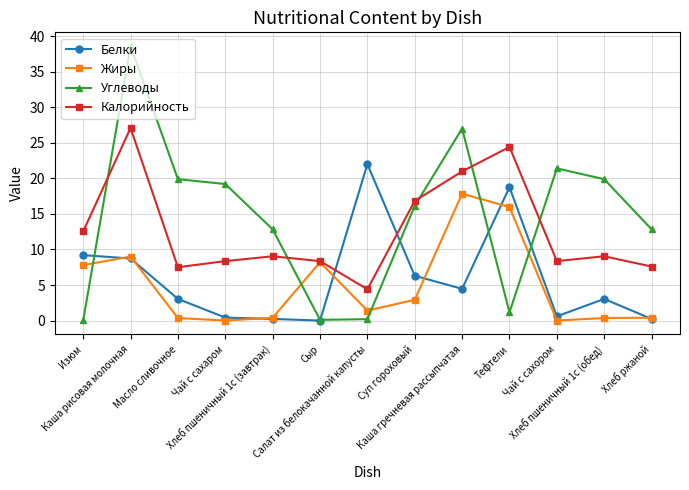

What is the difference between the highest and lowest values at Масло сливочное?

19.5